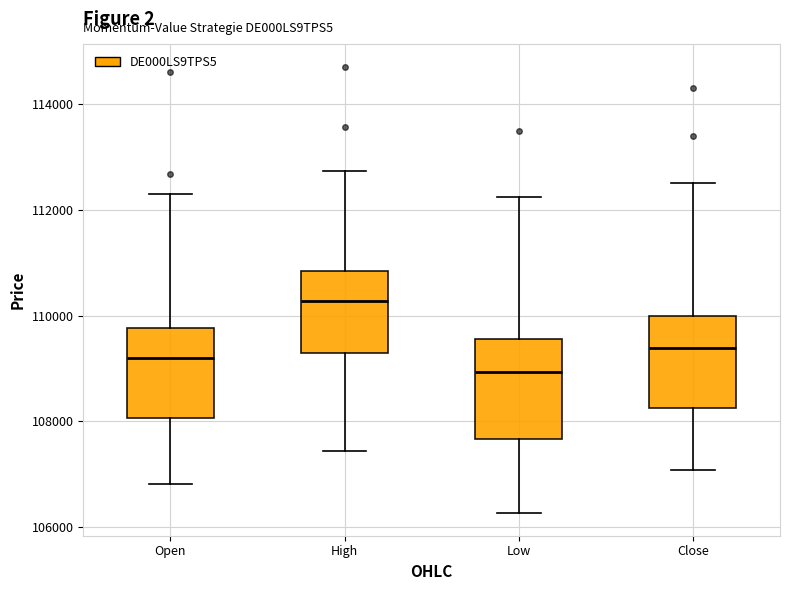

Where does the median line of the box for Low sit on the y-axis? The values are not printed on the chart, so give them approximately, as read against the axis.

109000